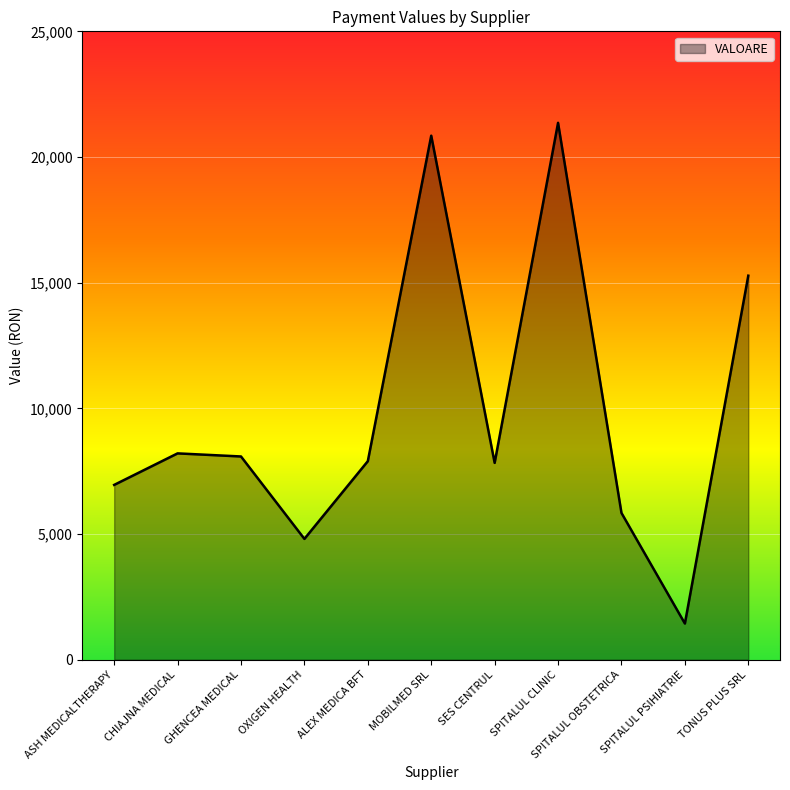

What is the average value?

9868